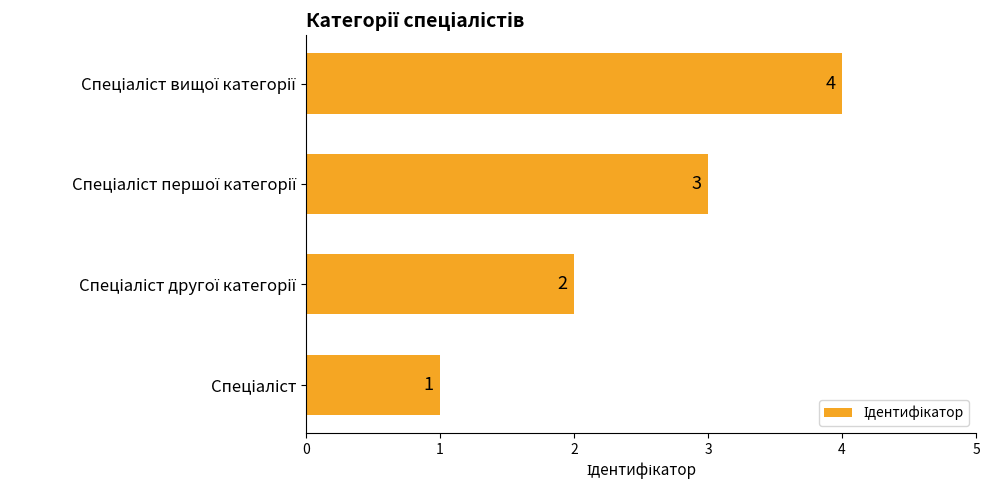

How many values are between 2 and 4?

3